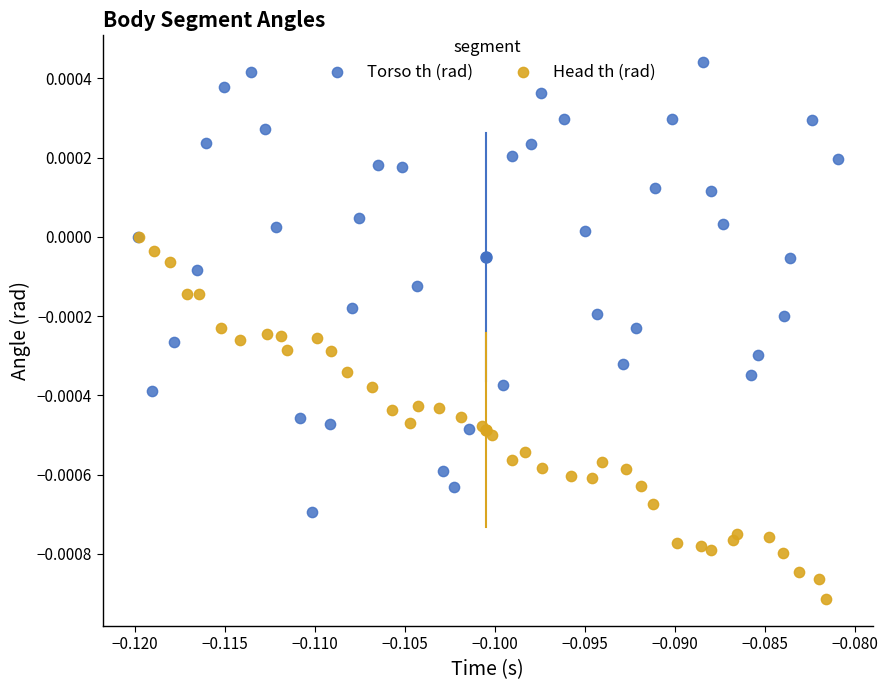

Which series has the largest Y range (max minus min)?

Torso th (rad)